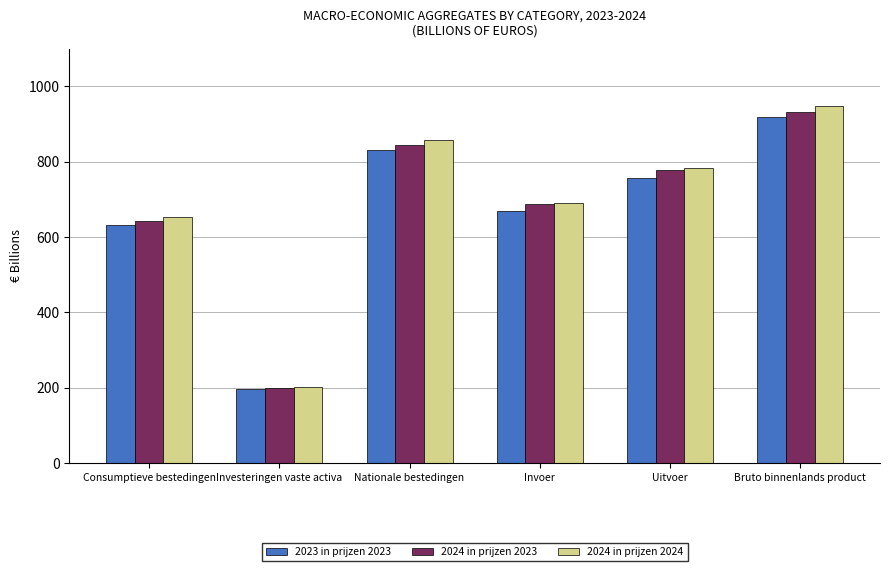

Reading left to right, extract all data points from this chart.

2023 in prijzen 2023: 632.2	197.1	831.3	669.1	755.9	918.1
2024 in prijzen 2023: 643.4	198.1	843.4	688.1	777.5	932.8
2024 in prijzen 2024: 654.3	200.4	856.5	691.5	782.5	947.5